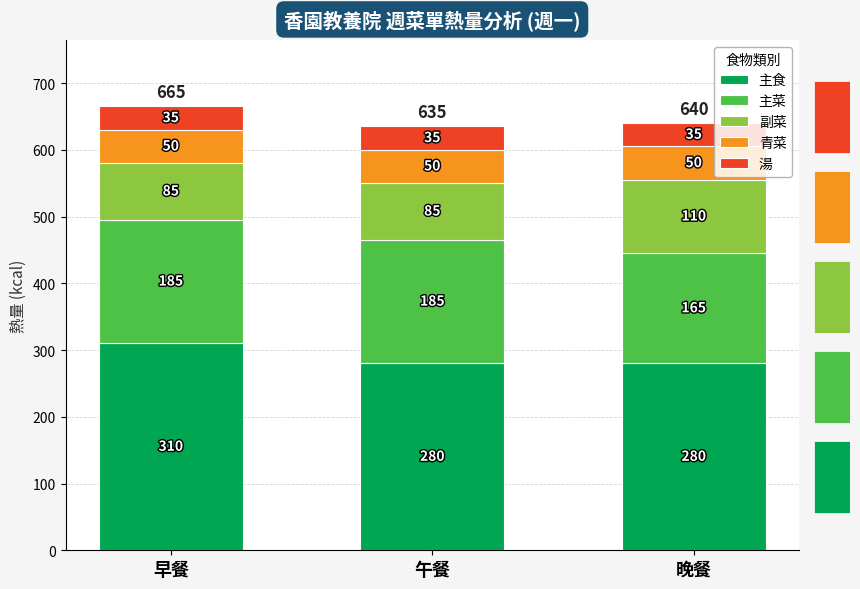

Which series changed the most between 午餐 and 晚餐?

副菜